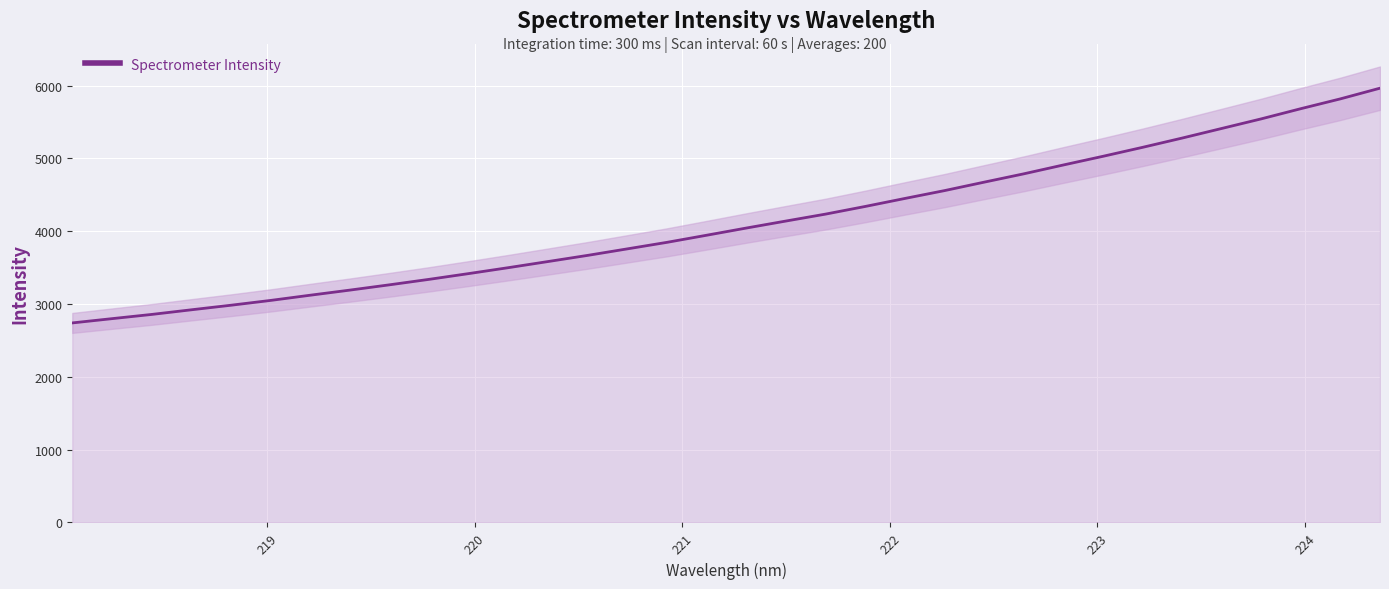

What is the average value?

4118.2